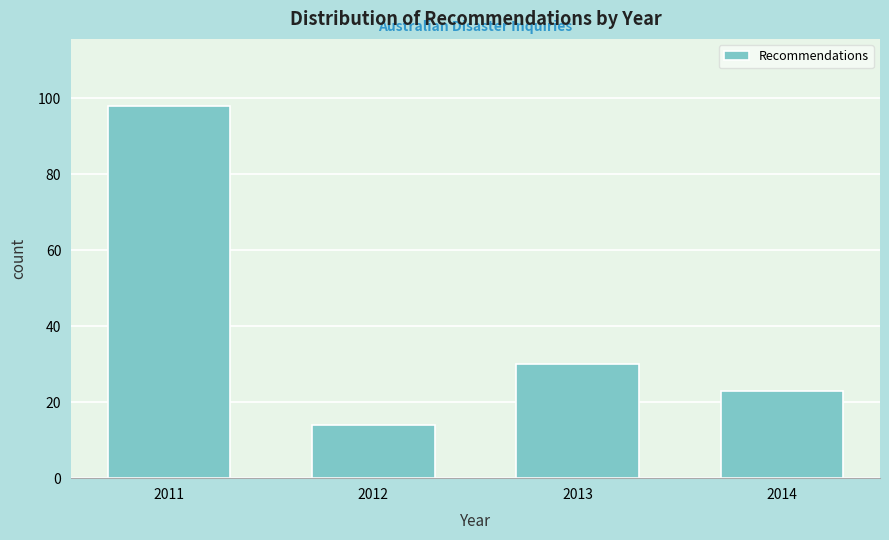

Reading left to right, list all the values displayed in this chart.

2011=98	2012=14	2013=30	2014=23